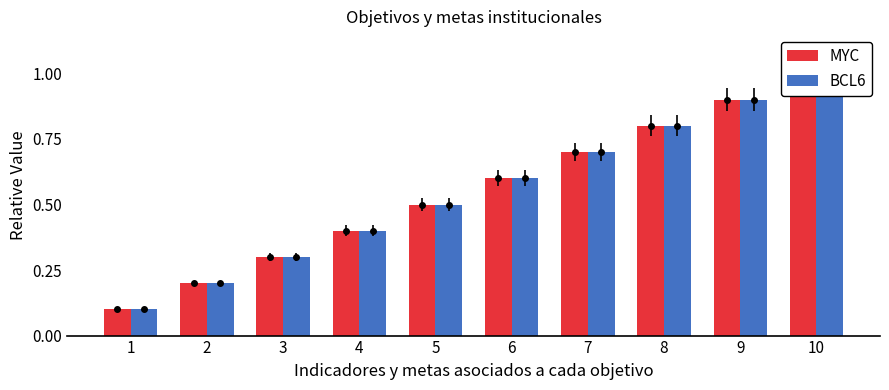

How many bars are there in total?

20